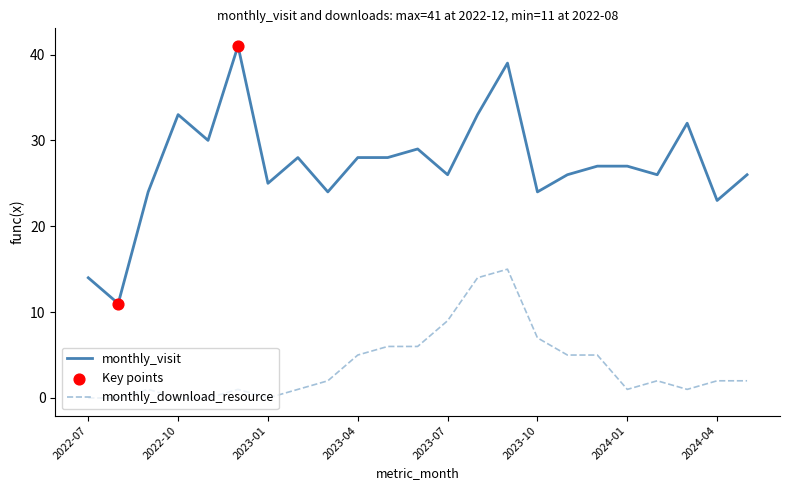

True or false: monthly_download_resource and monthly_visit intersect in this chart.

False